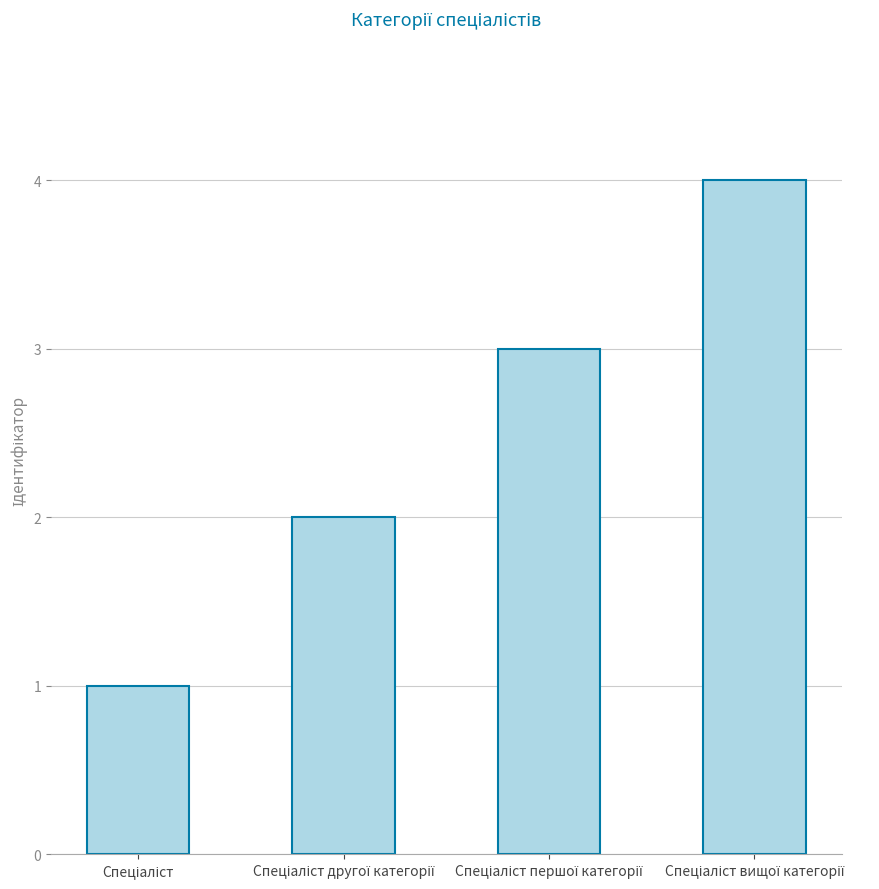

What is the maximum value shown in the chart?

4